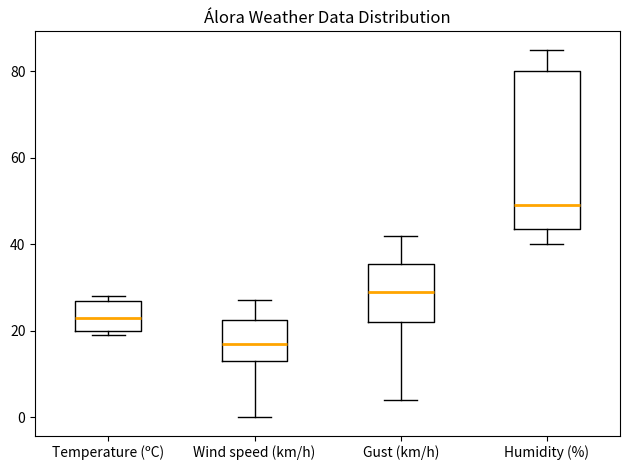

Reading left to right, transcribe this box plot: for each box, give where its median line is, the range the box spans, and where its two whiskers end, as read against the y-axis. The values are not printed on the chart, so give them approximately, as read against the axis.

Temperature (ºC): median 22, box 20 to 26, whiskers 20 (just below the box's lower edge) to 28
Wind speed (km/h): median 18, box 14 to 22, whiskers 0 to 28
Gust (km/h): median 30, box 22 to 36, whiskers 4 to 42
Humidity (%): median 50, box 44 to 80, whiskers 40 to 86